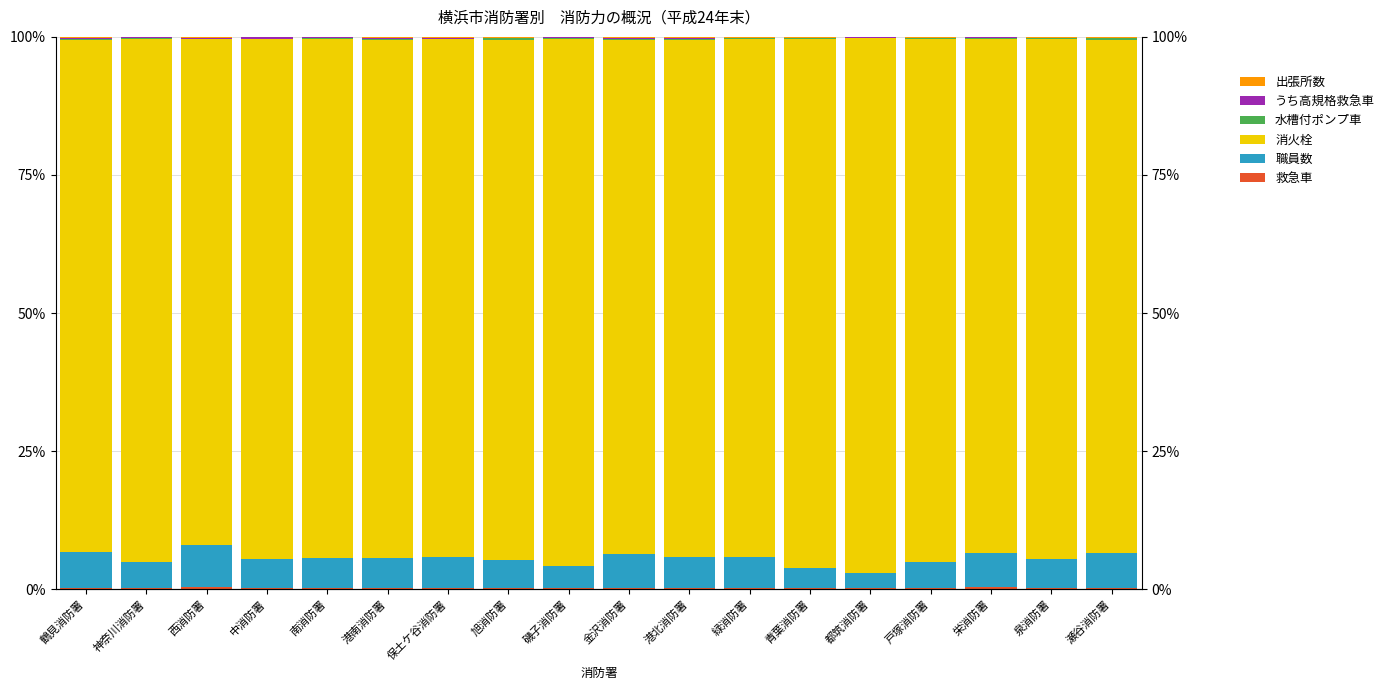

Count the 救急車 values in the range 0 to 1.

18